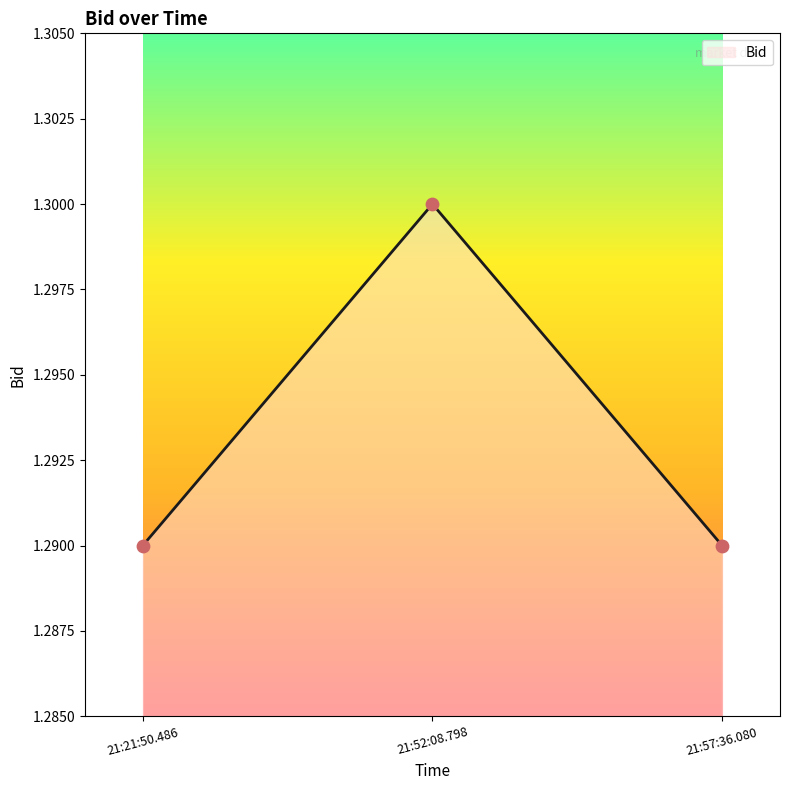

What is the ratio of the value at 21:57:36.080 to the value at 21:52:08.798?

1.0